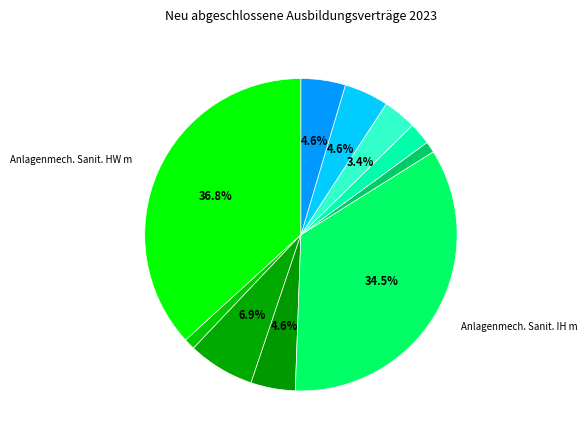

What is the largest slice in the pie chart?

Anlagenmechaniker/-in für Sanitär (HW) m